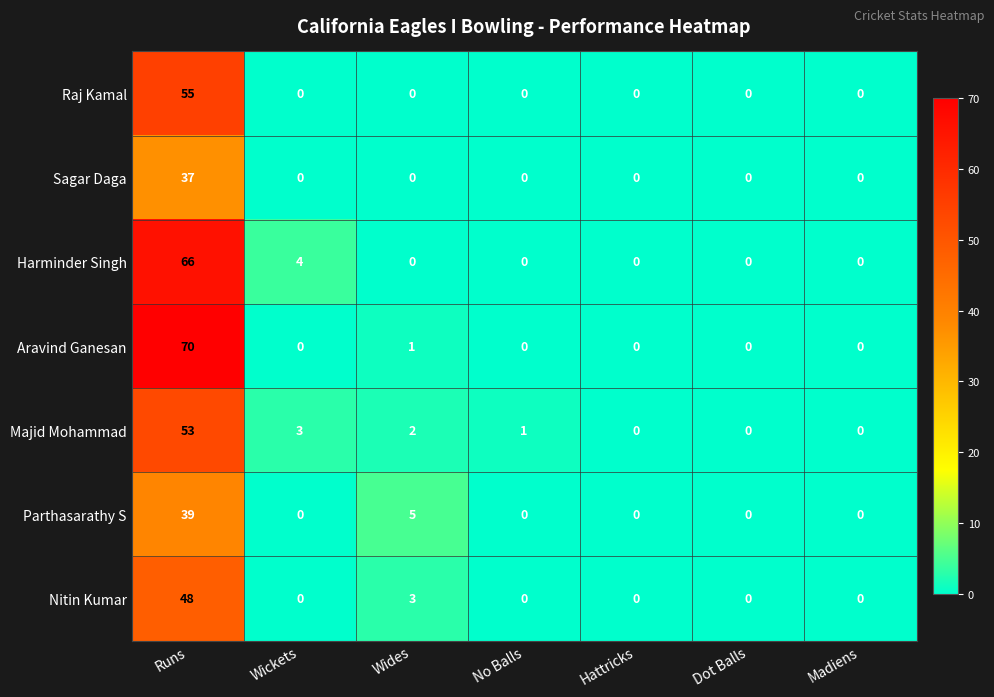

The value of Aravind Ganesan at Dot Balls is 0. True or false?

True